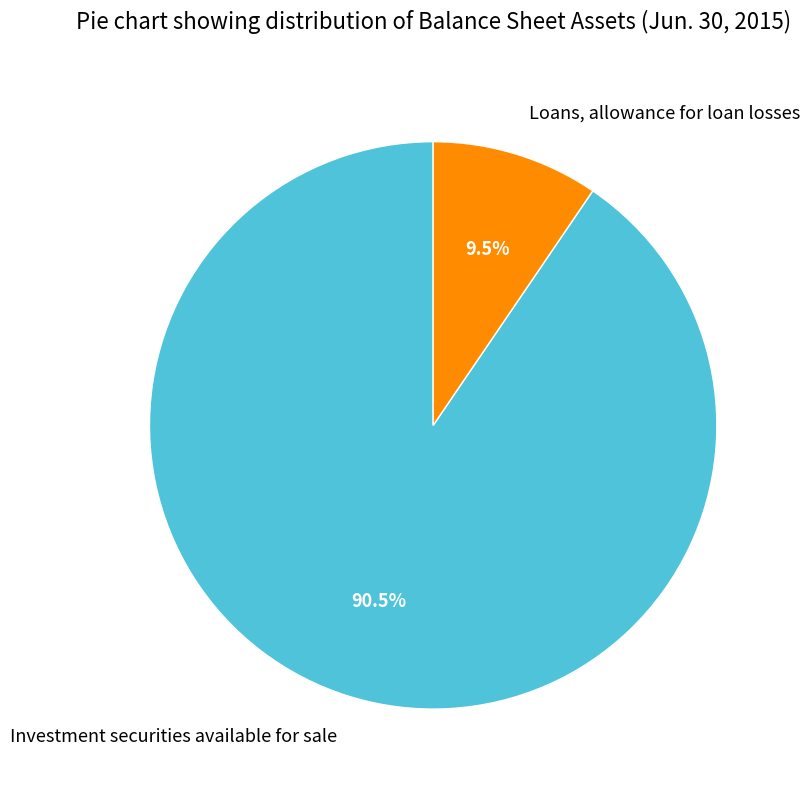

Count the number of slices in the pie.

2